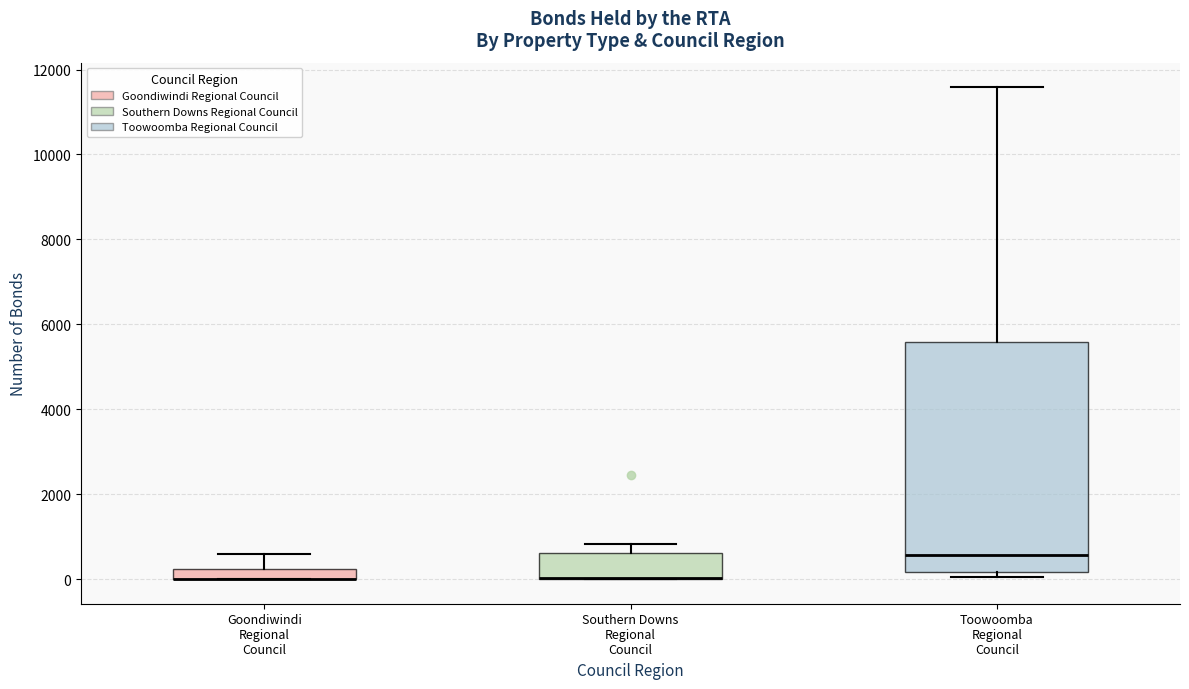

Which box is the tallest, from its lower edge to its upper edge?

Toowoomba Regional Council